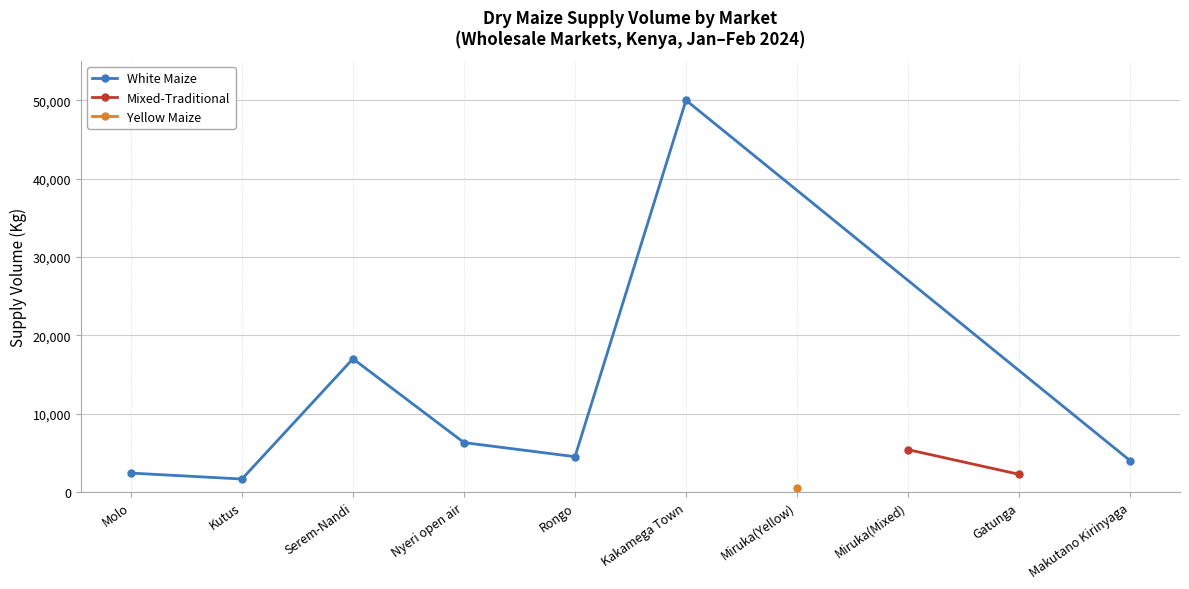

How many data points are less than 4500?

3